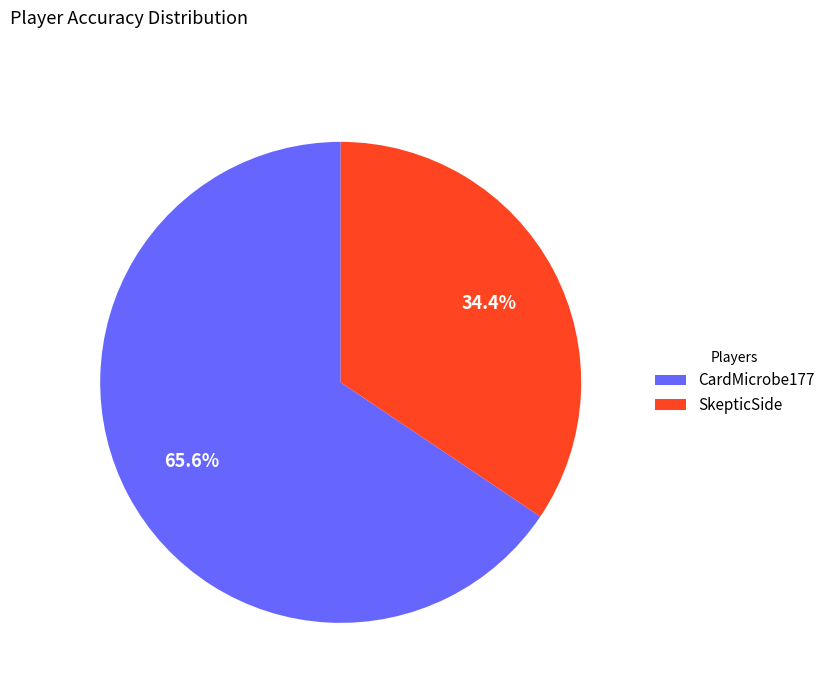

Is it true that SkepticSide is 34% of the pie?

True